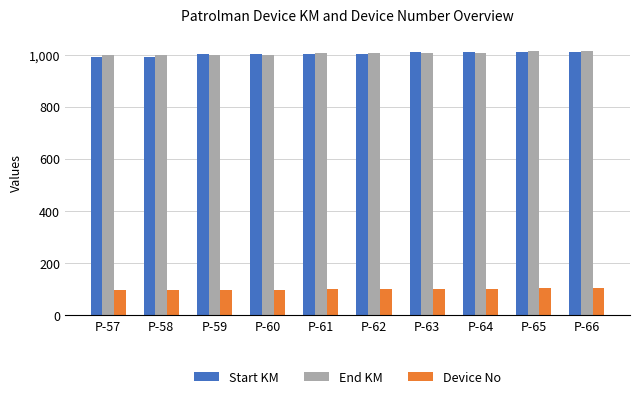

At how many categories does at least one series exceed 311?

10